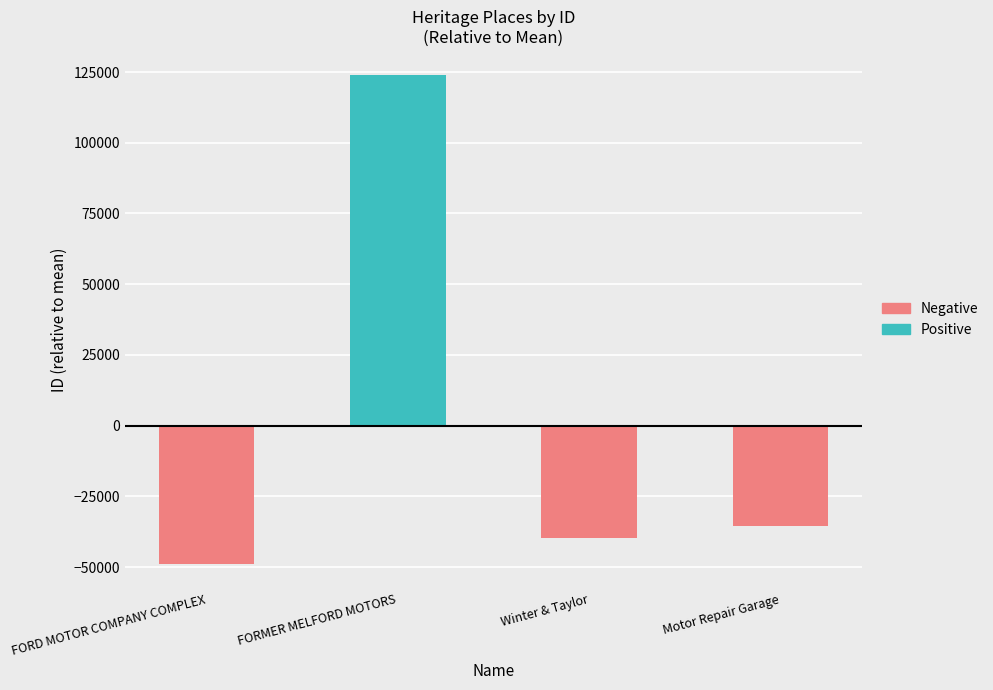

True or false: the data shows -48886.5 at FORD MOTOR COMPANY COMPLEX.

True